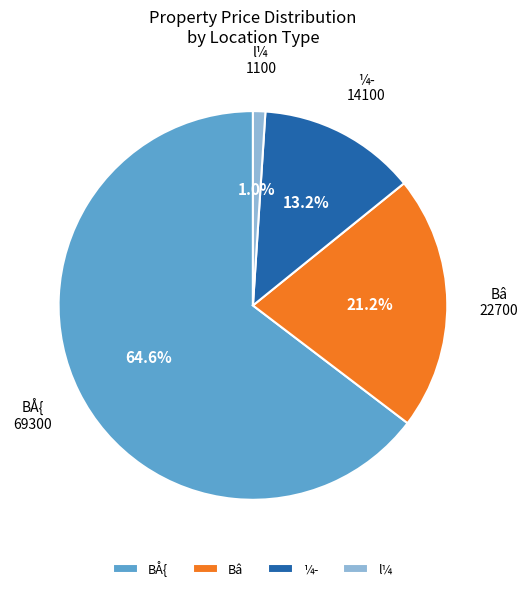

Rank the categories by value from lowest to highest.

l¼, ¼­, Bâ, BÅ{